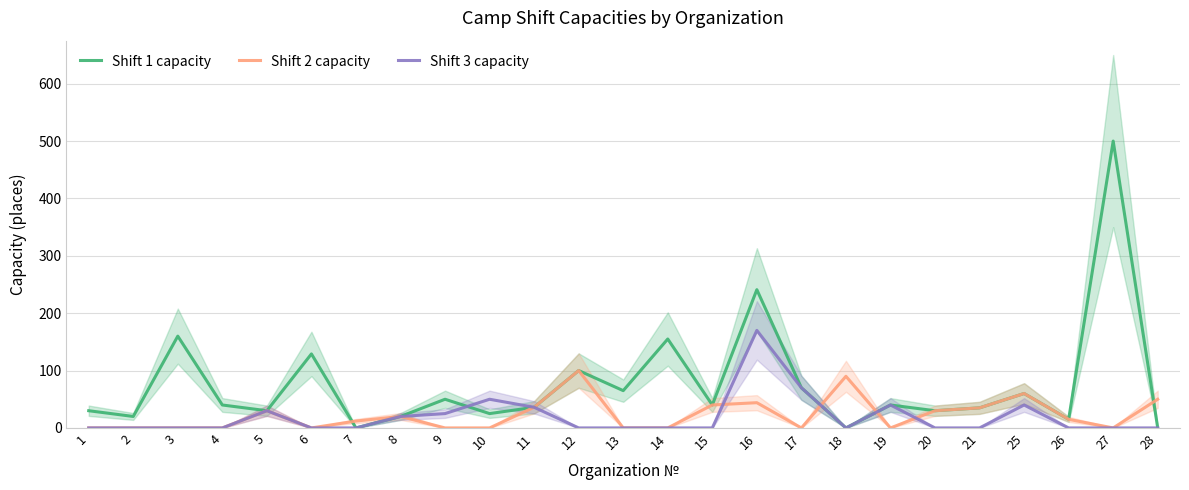

Reading left to right, list all the values displayed in this chart.

Shift 1 capacity: 30	20	160	40	30	129	0	20	50	25	36	100	65	155	40	241	70	0	40	30	35	60	15	500	0
Shift 2 capacity: 0	0	0	0	30	0	12	20	0	0	36	100	0	0	40	44	0	90	0	30	35	60	15	0	50
Shift 3 capacity: 0	0	0	0	30	0	0	20	25	50	36	0	0	0	0	170	70	0	40	0	0	40	0	0	0